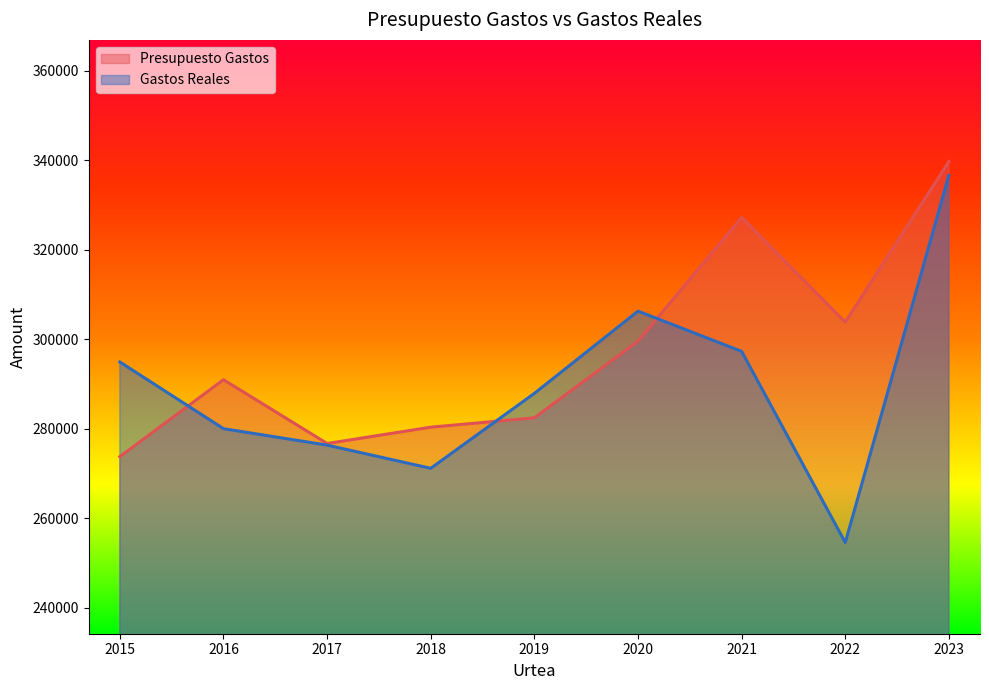

What is the difference between the Presupuesto Gastos values at 2020 and 2021?

27608.0